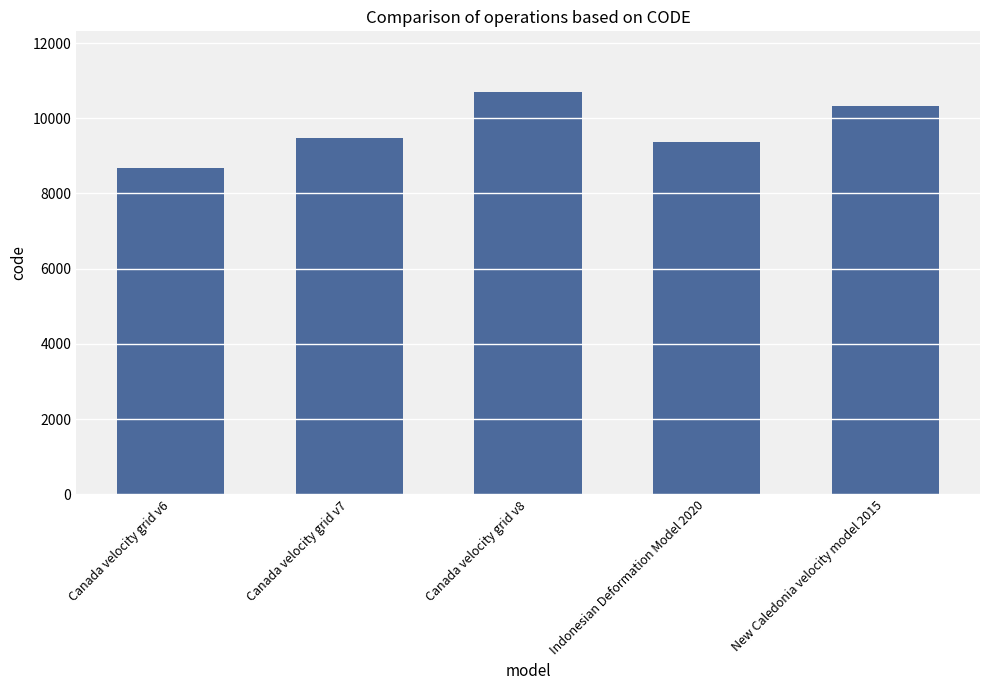

What is the difference between the values at Canada velocity grid v8 and Canada velocity grid v7?

1224